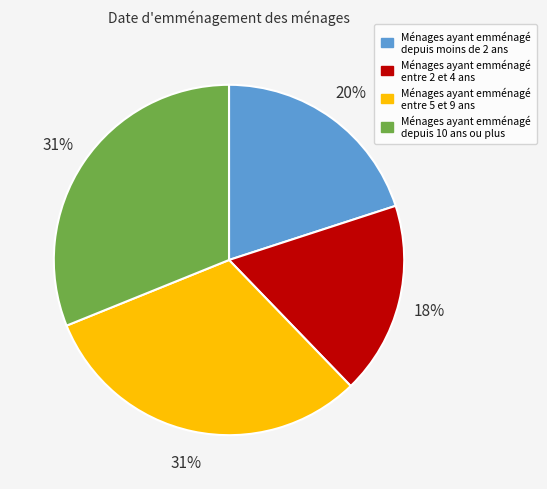

Approximately how many times larger is the value at Ménages ayant emménagé depuis moins de 2 ans compared to Ménages ayant emménagé entre 2 et 4 ans?

1.1